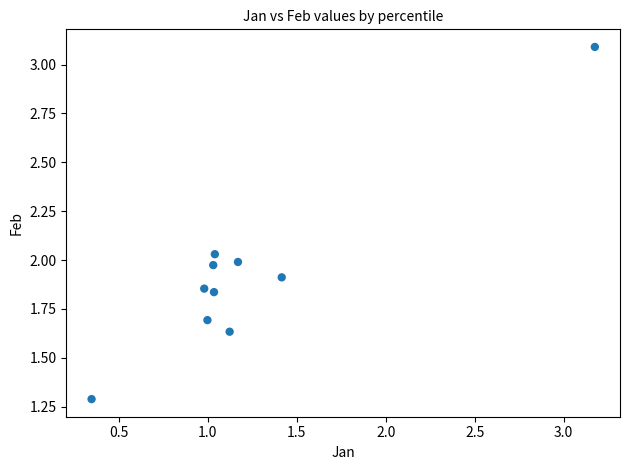

What is the average X value?

1.2